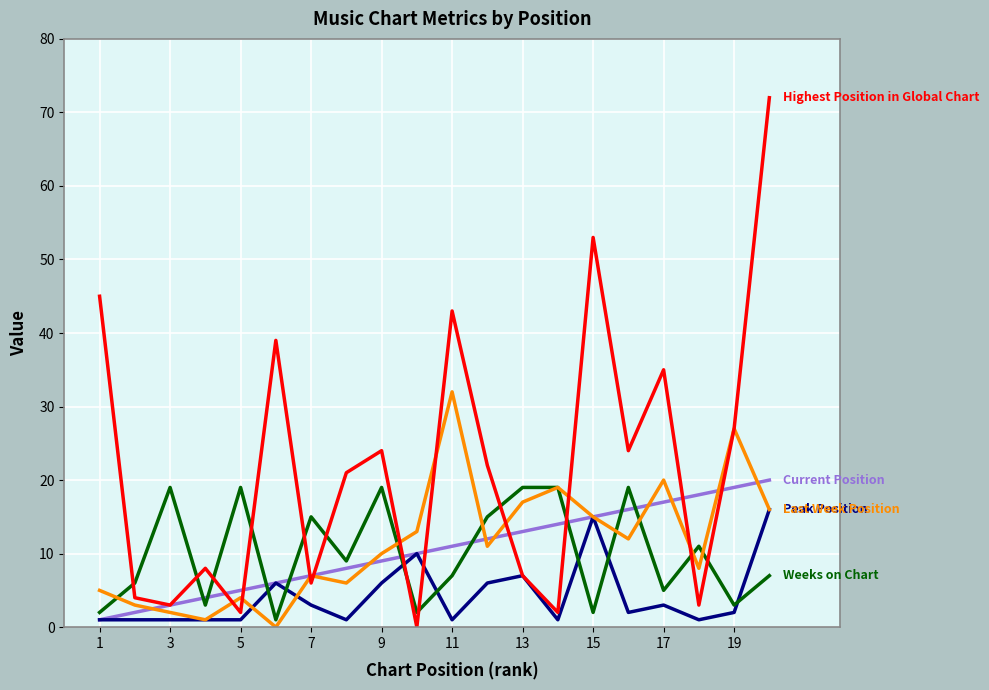

How many lines are shown in the chart?

5